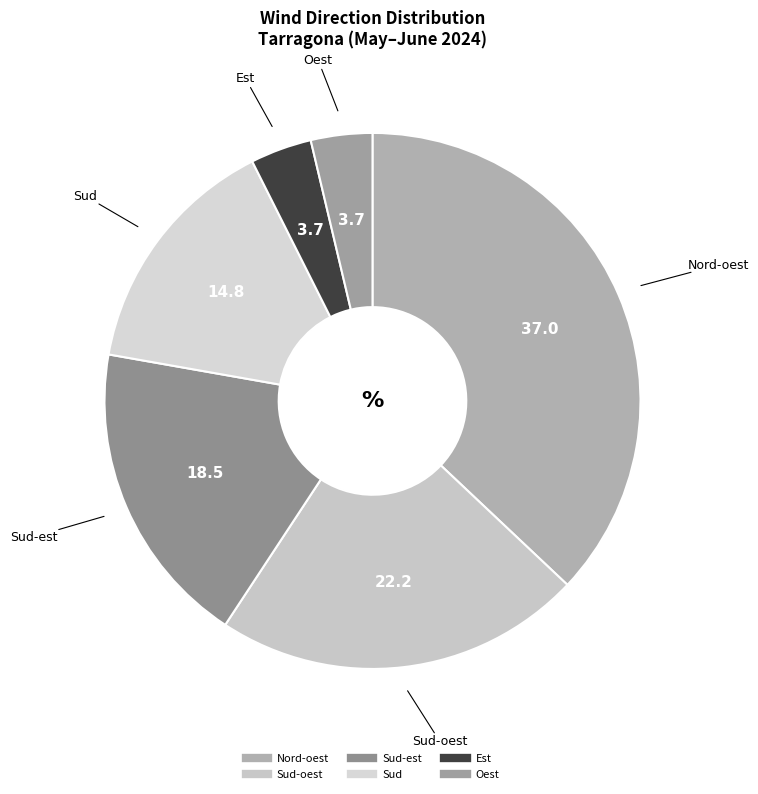

Count the number of slices in the pie.

6